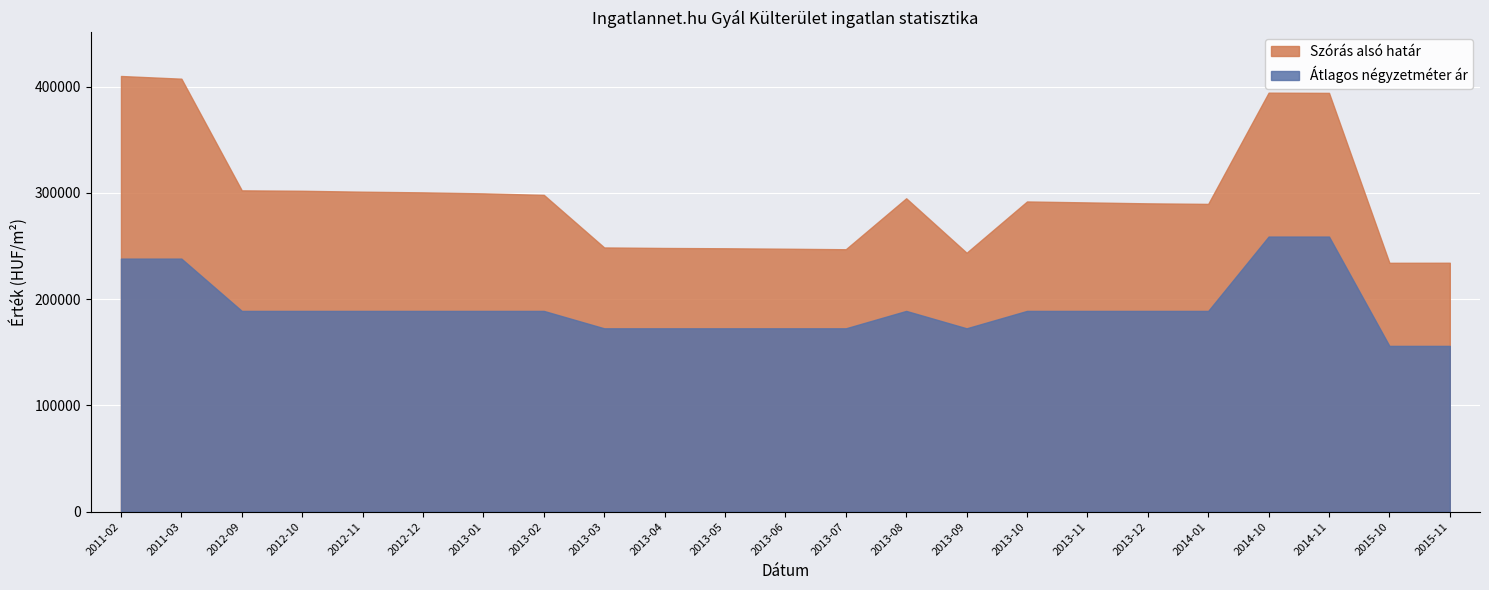

How many data points does each series have?

23